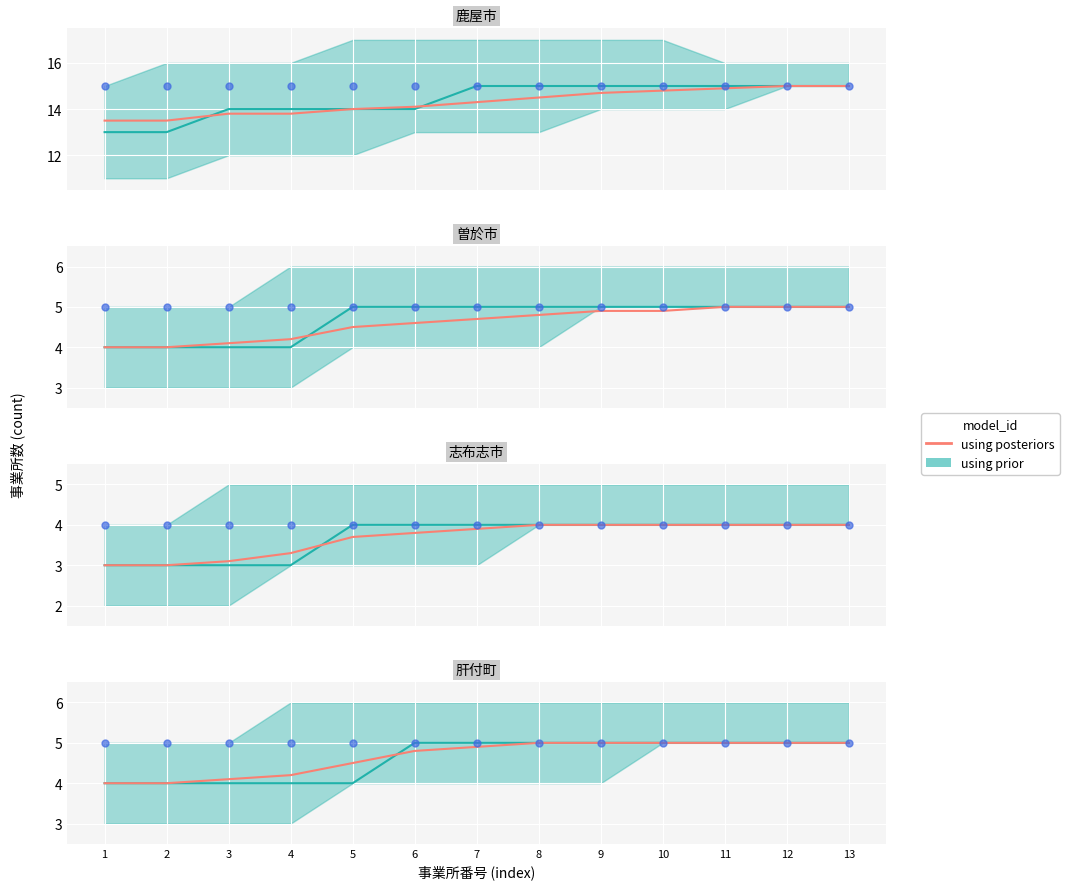

What is the change in value from 7 to 12?

+0.1